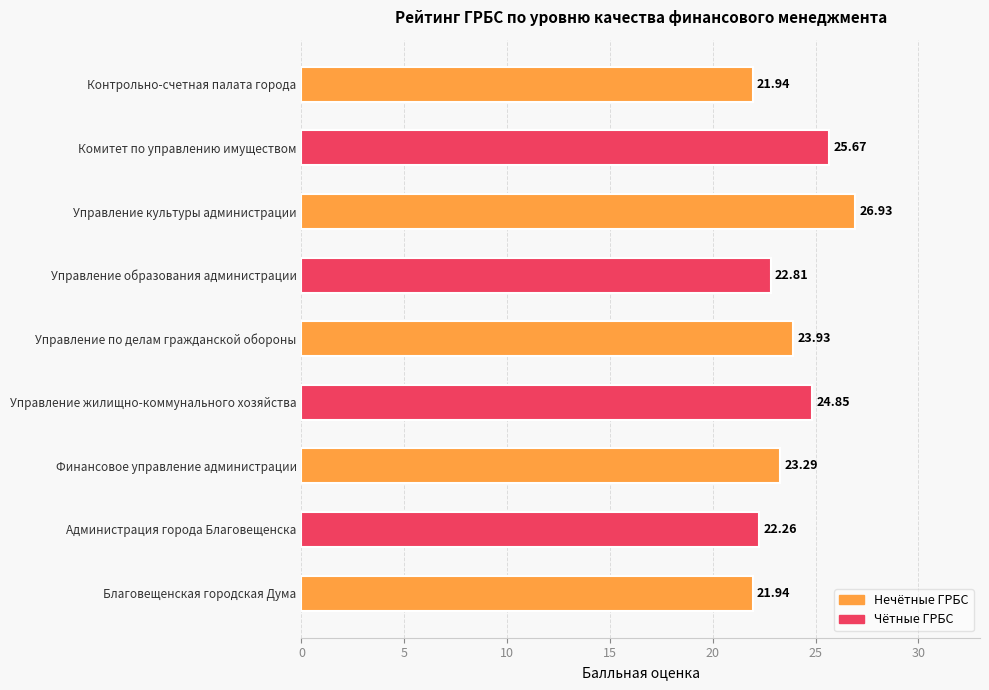

How many categories are shown in the chart?

9